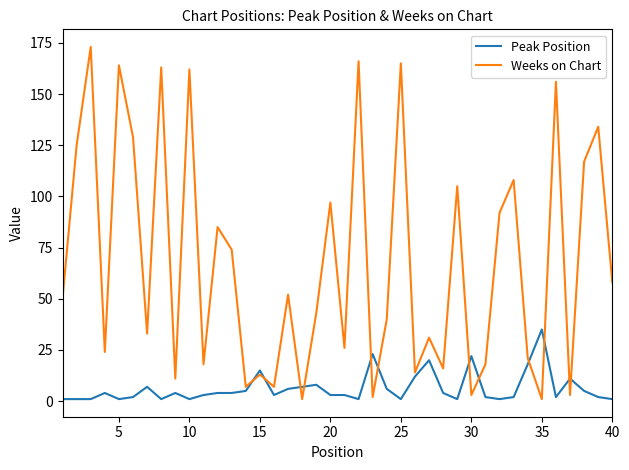

How many values in the Weeks on Chart series are below 50?

20